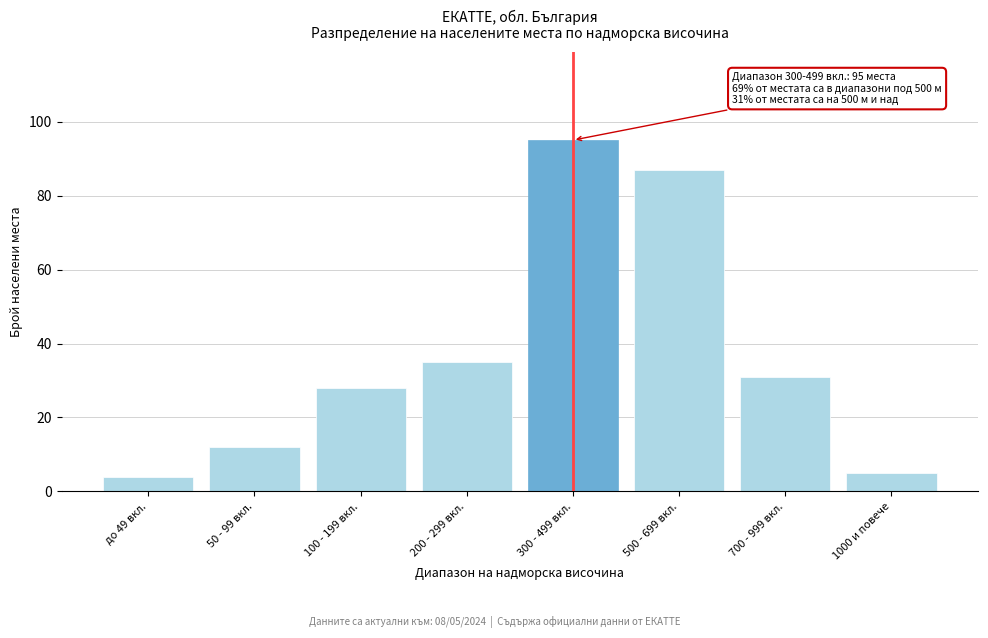

Reading left to right, transcribe all the data shown in this chart.

4	12	28	35	95	87	31	5